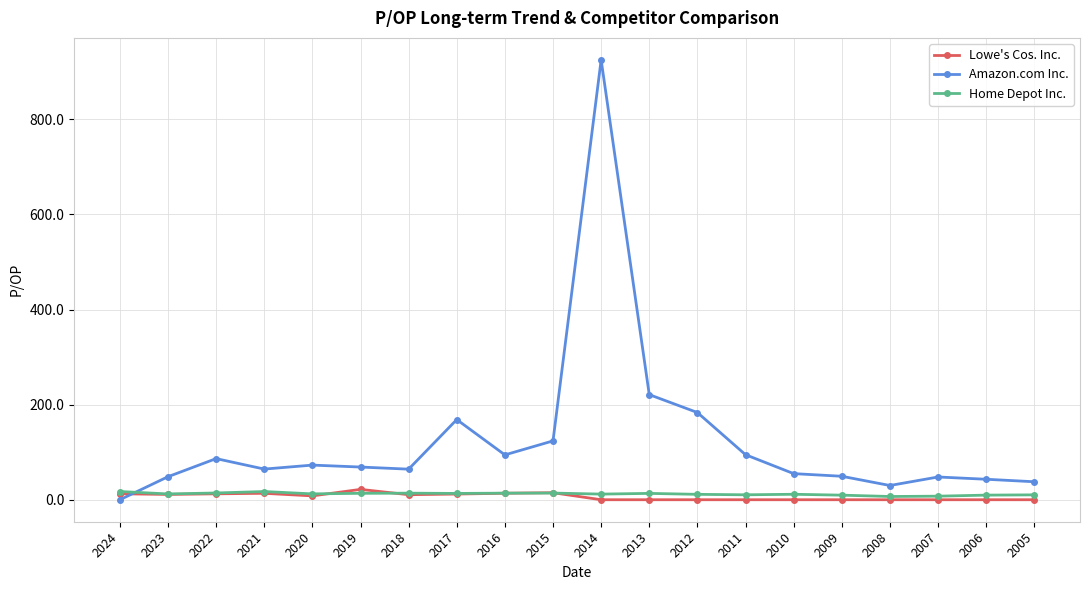

Between which two adjacent categories do Amazon.com Inc. and Home Depot Inc. first intersect?

2024 and 2023